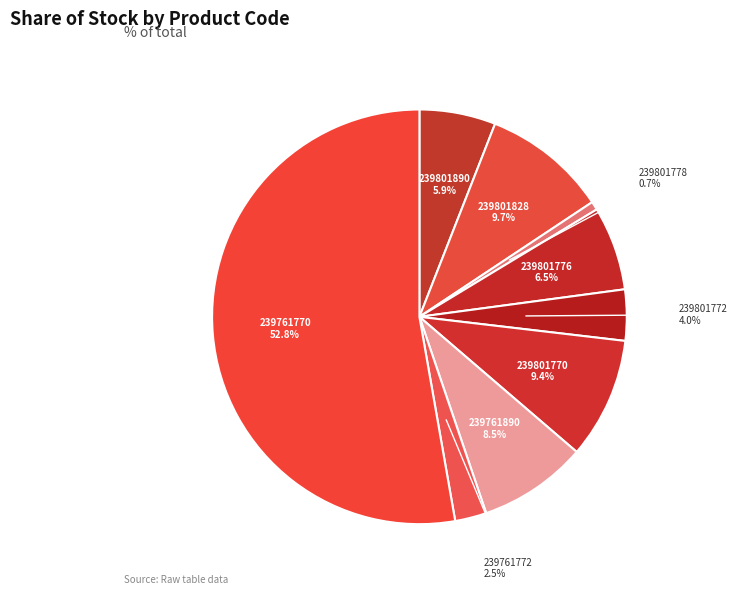

Between 239761890 and 239761770, which is larger?

239761770